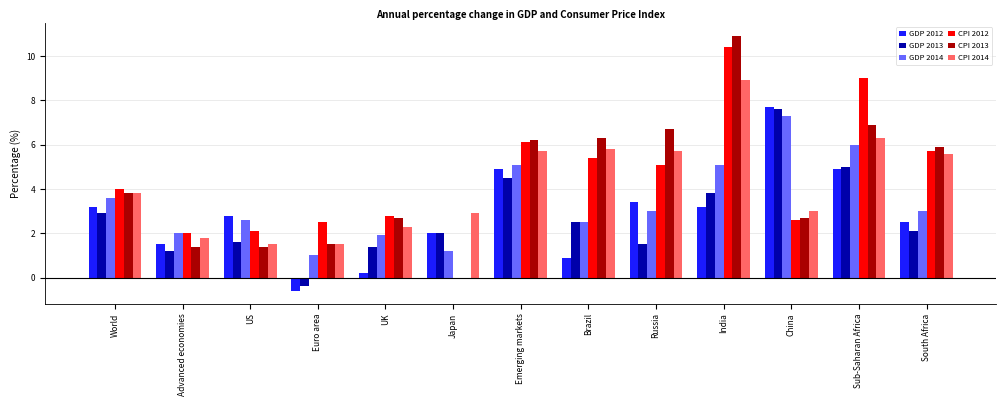

What is the maximum value for CPI 2013?

10.9